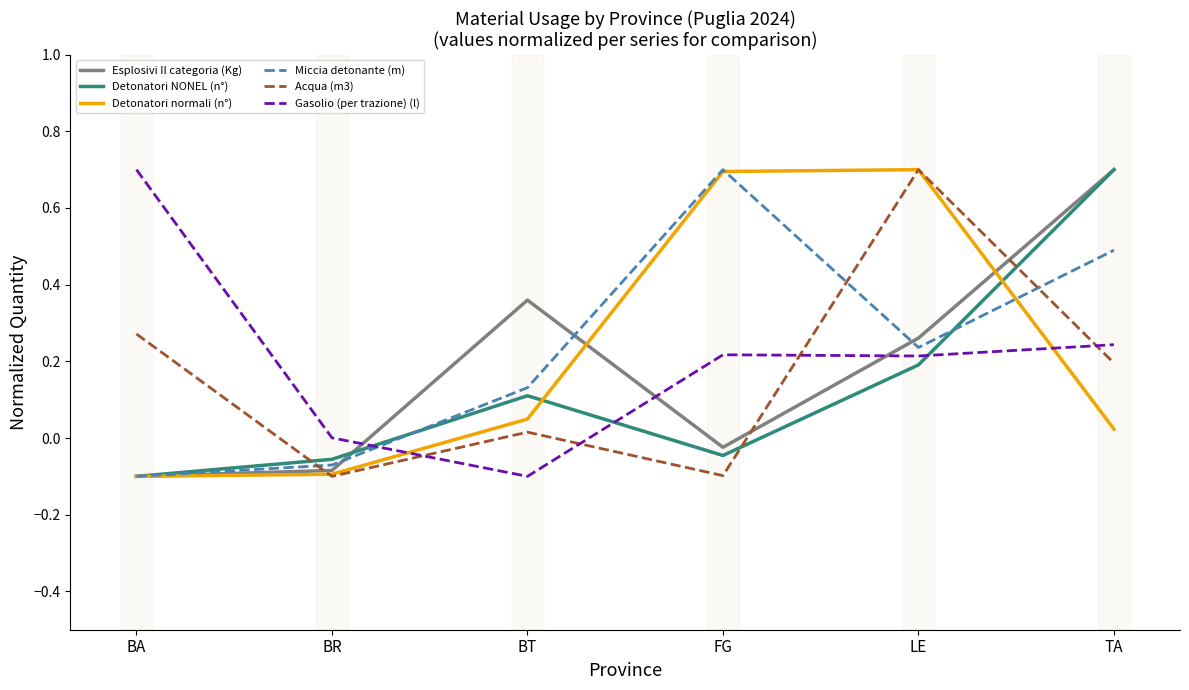

How many lines are shown in the chart?

6